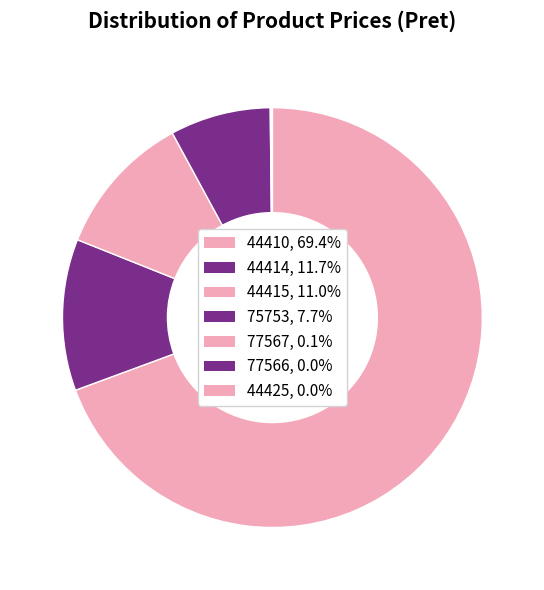

What is the largest slice in the pie chart?

44410